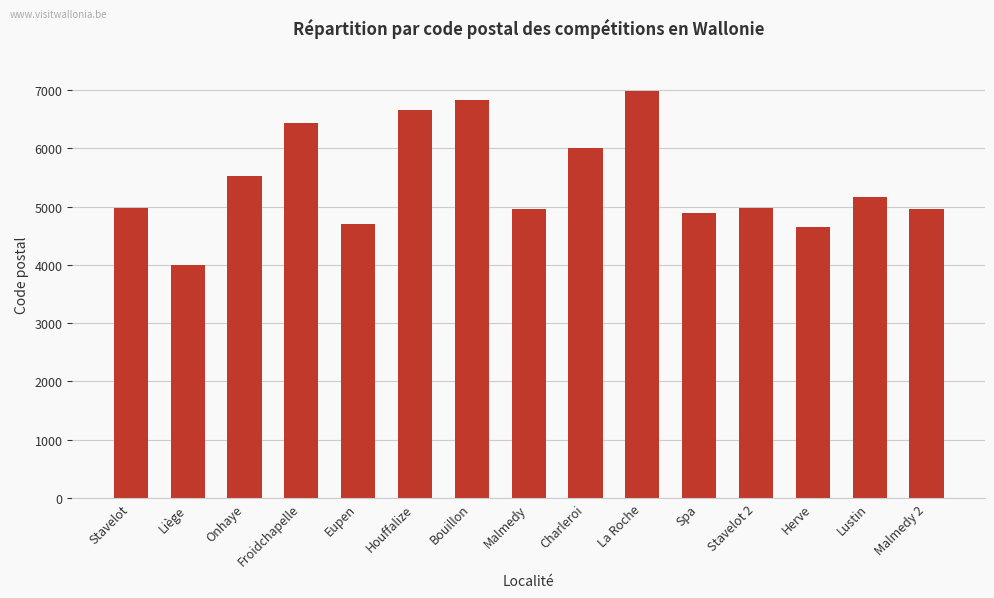

Does the chart contain stacked bars?

No